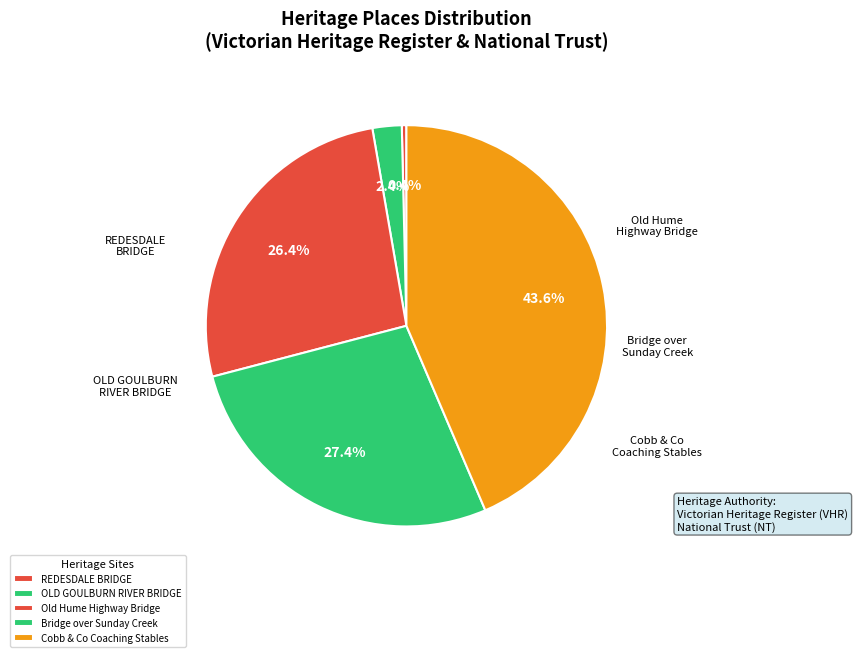

True or false: Old Hume Highway Bridge accounts for 26% of the total.

True